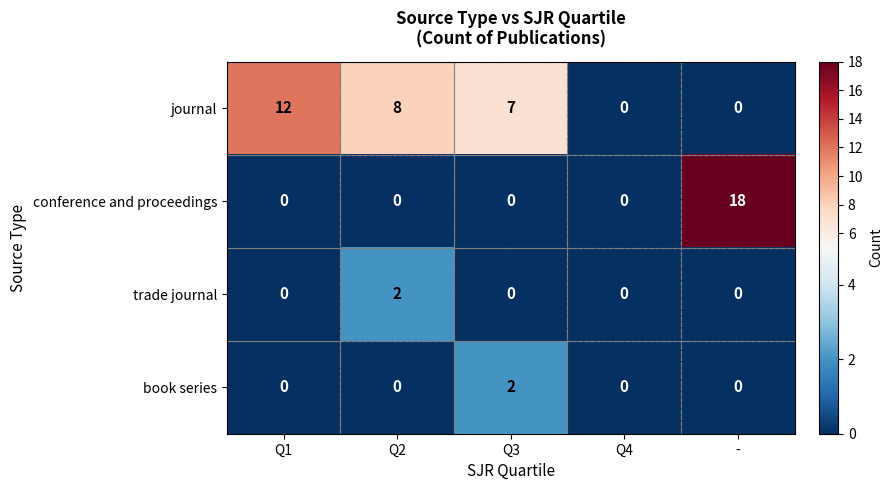

What is the spread (max minus min) of values at Q3?

7